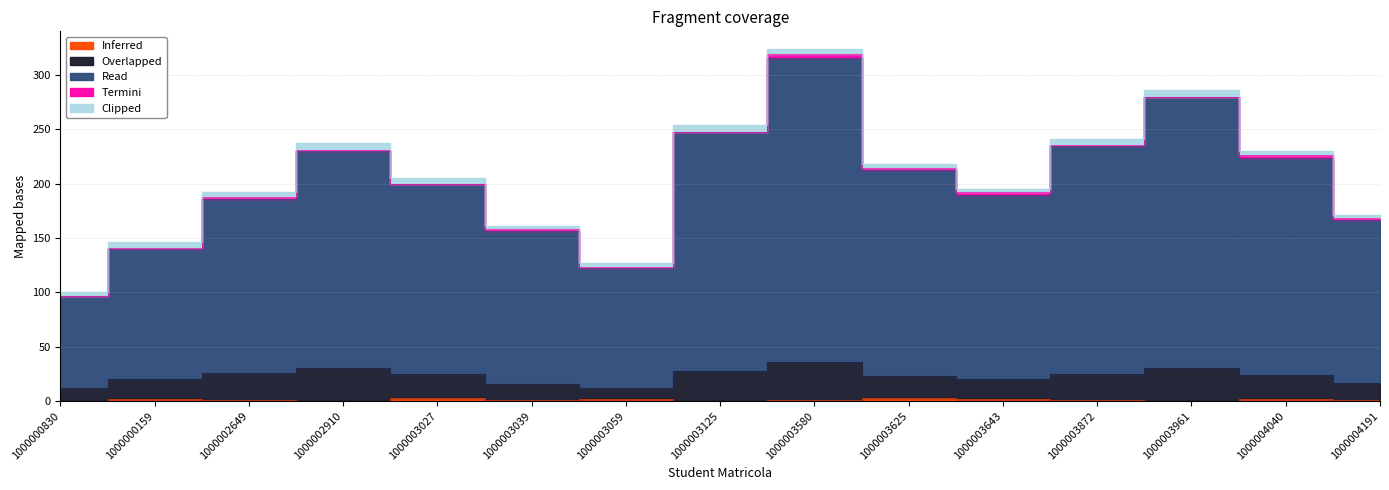

True or false: Read and Inferred cross at least once.

False